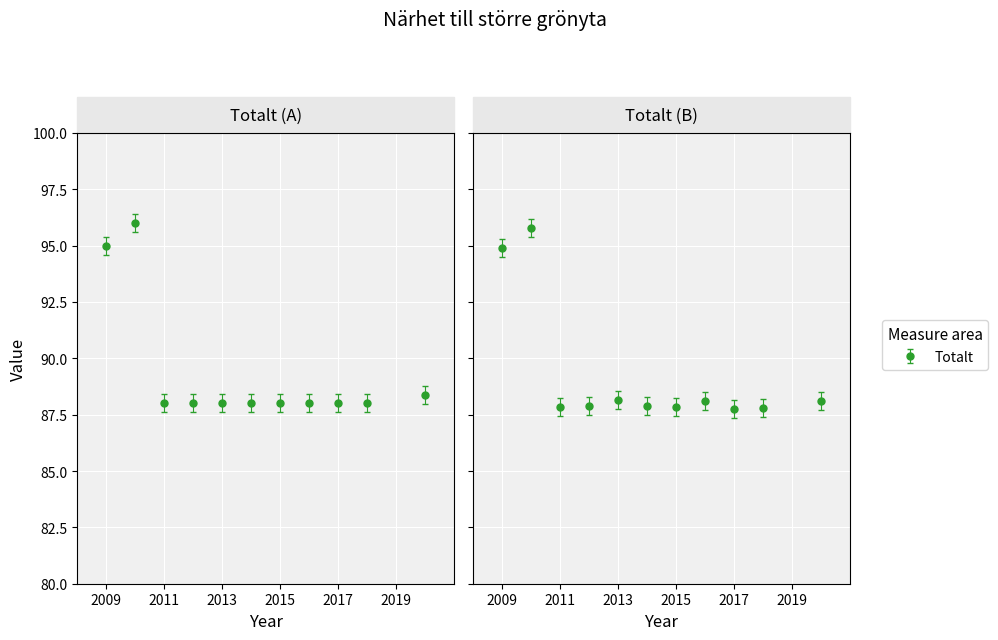

True or false: the data shows 136.4 at 2020.

False